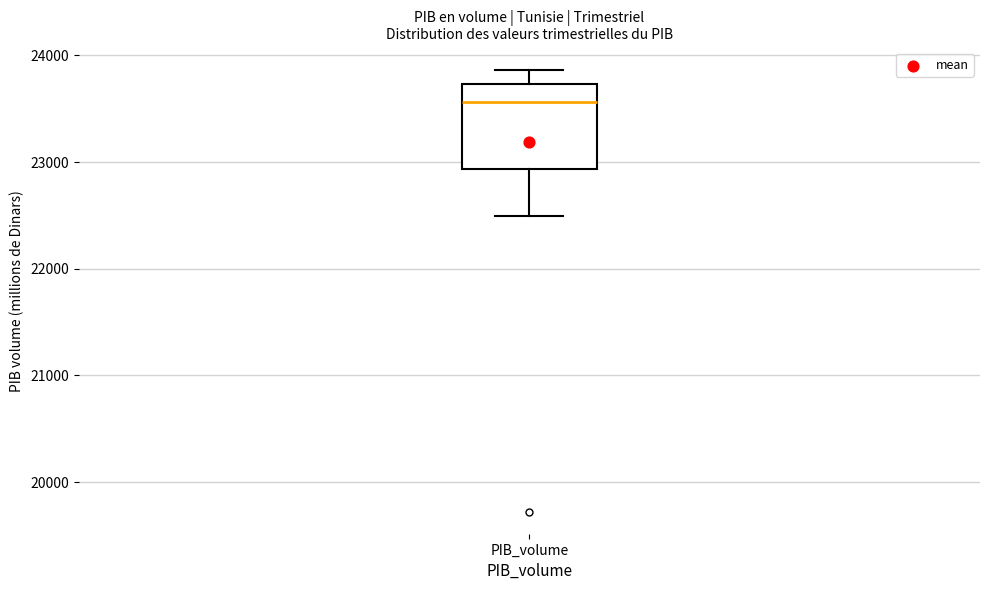

Read this box plot against the y-axis: the position of the median line, the range covered by the box, and the ends of both whiskers. The values are not printed on the chart, so give them approximately, as read against the axis.

median 23600, box 22900 to 23700, whiskers 22500 to 23900